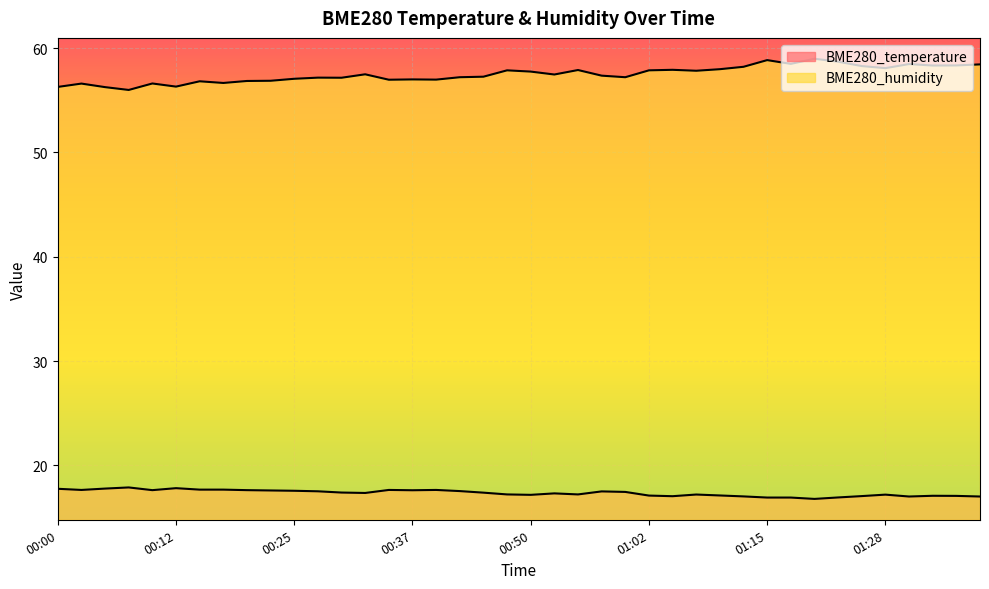

What is the sum of all BME280_temperature values?

694.3